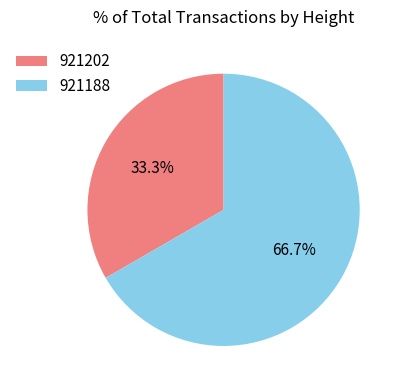

To the nearest percent, what is the average slice percentage?

50%